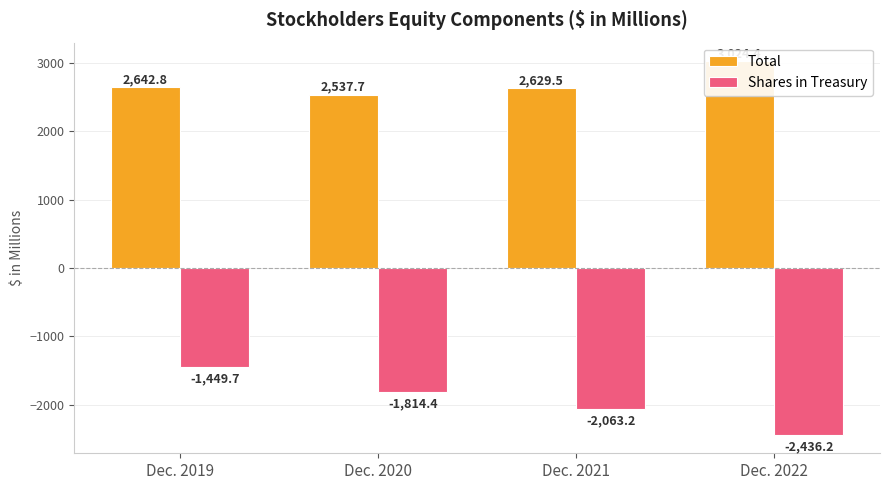

What is the minimum value shown in the chart?

-2436.2